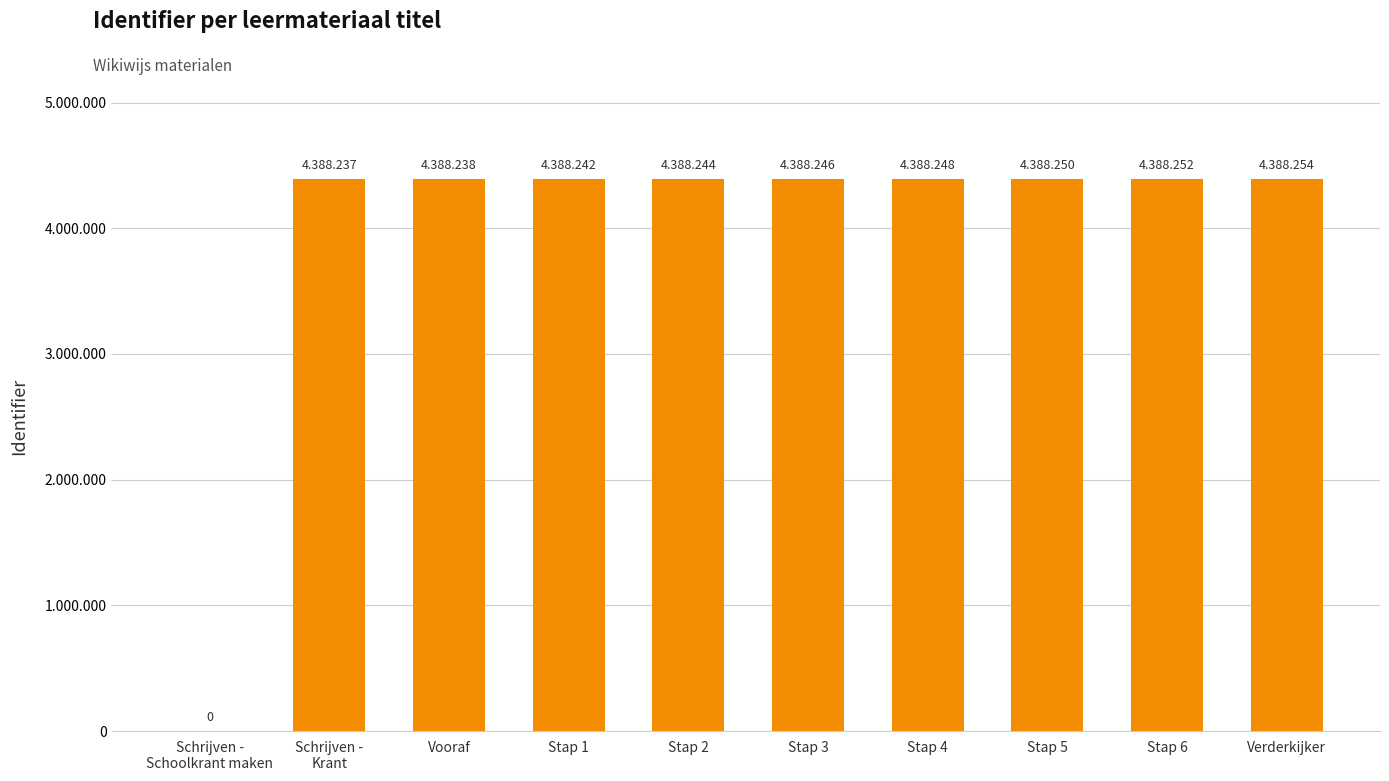

What is the change in value from Stap 2 to Verderkijker?

+10